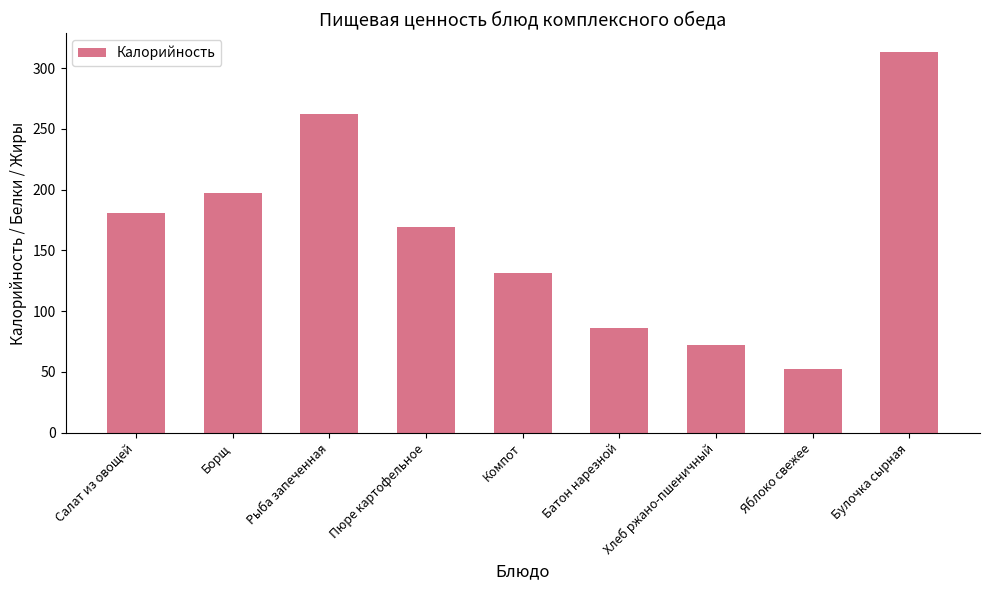

Approximately how many times larger is the value at Рыба запеченная compared to Яблоко свежее?

5.0